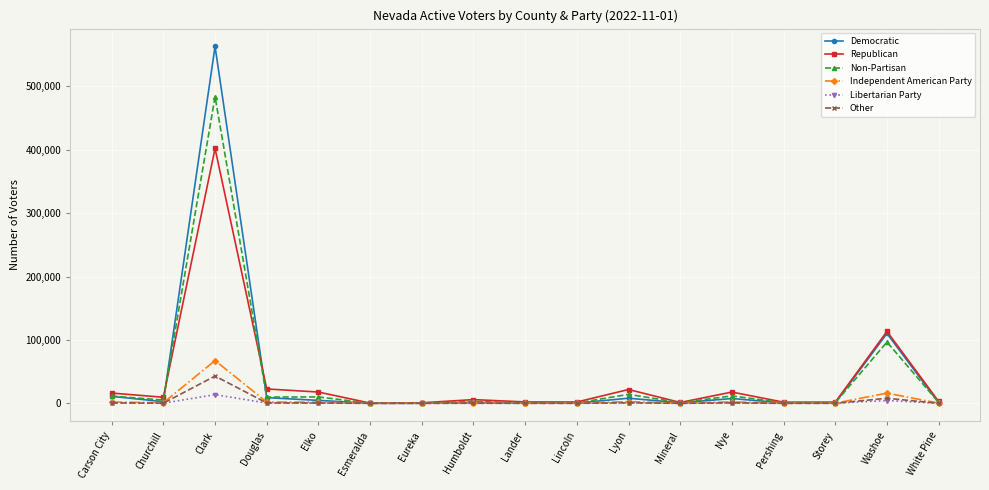

In Other, how many points are lower than both neighbors (excluding endpoints)?

5